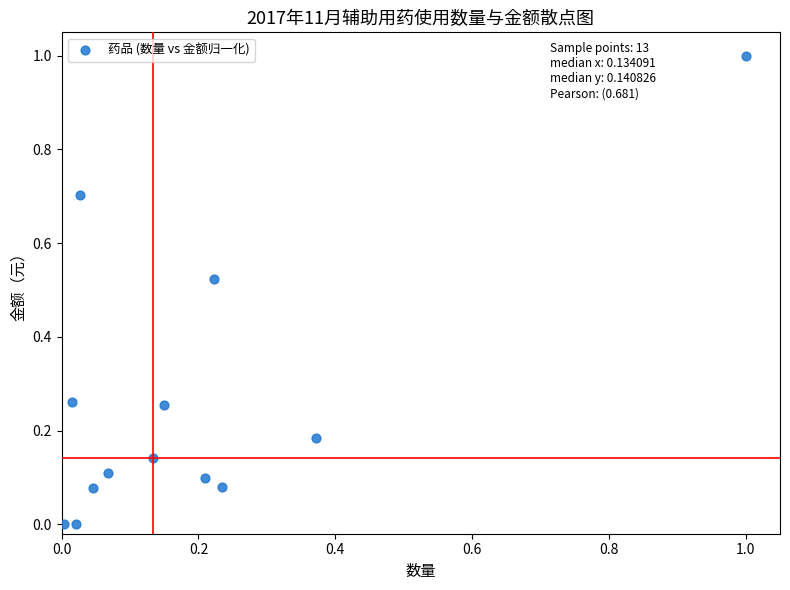

What is the range of X values (max minus min)?

1.0